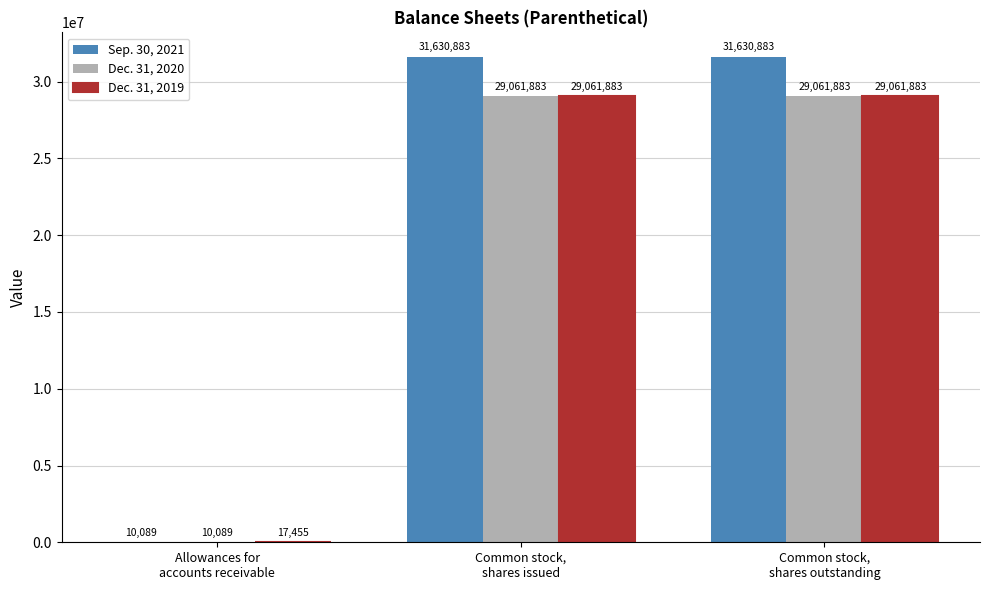

What is the sum of all Sep. 30, 2021 values?

63271855